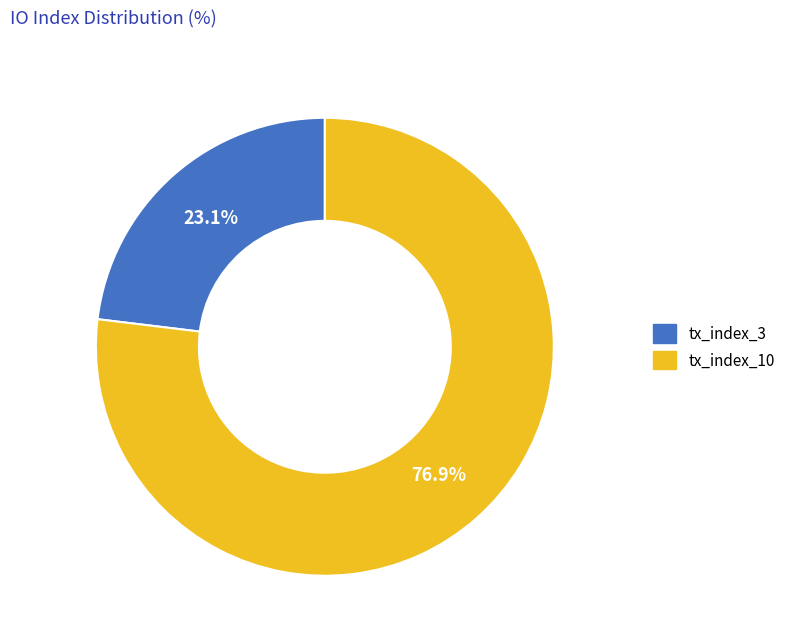

Which category has the smallest portion of the pie?

tx_index_3